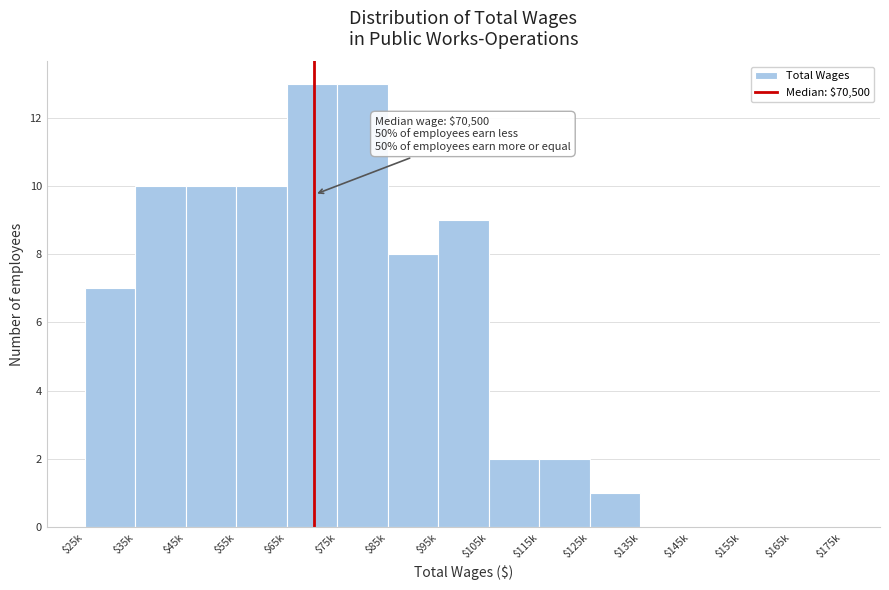

The value at $135k is -7. True or false?

False